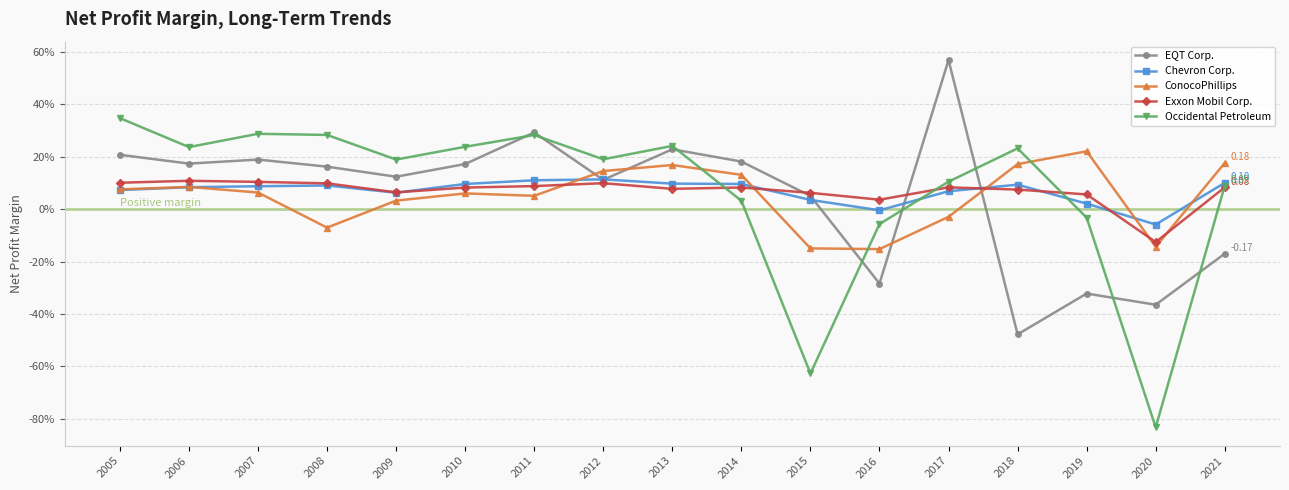

How many times do Exxon Mobil Corp. and Chevron Corp. cross each other?

5